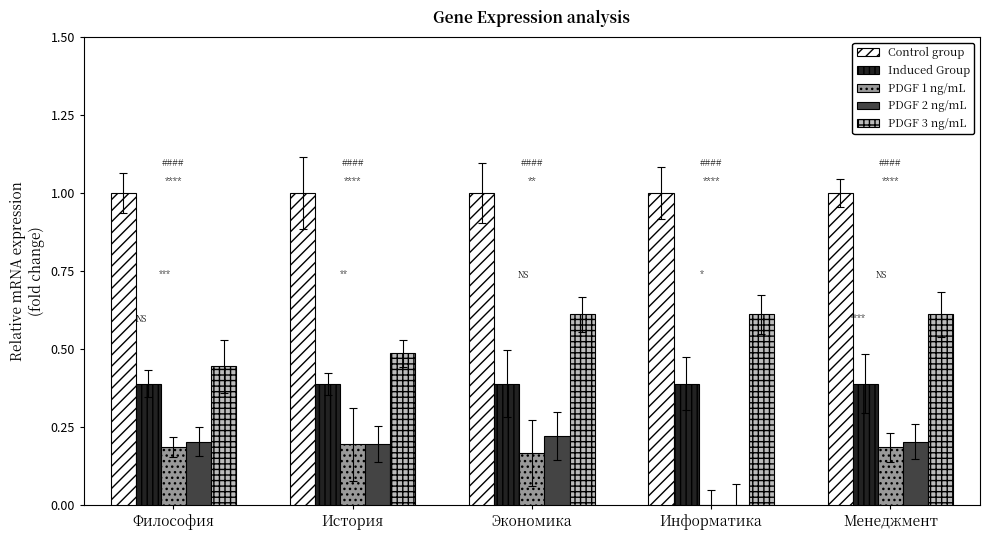

Which series has the largest total across all categories?

Control group